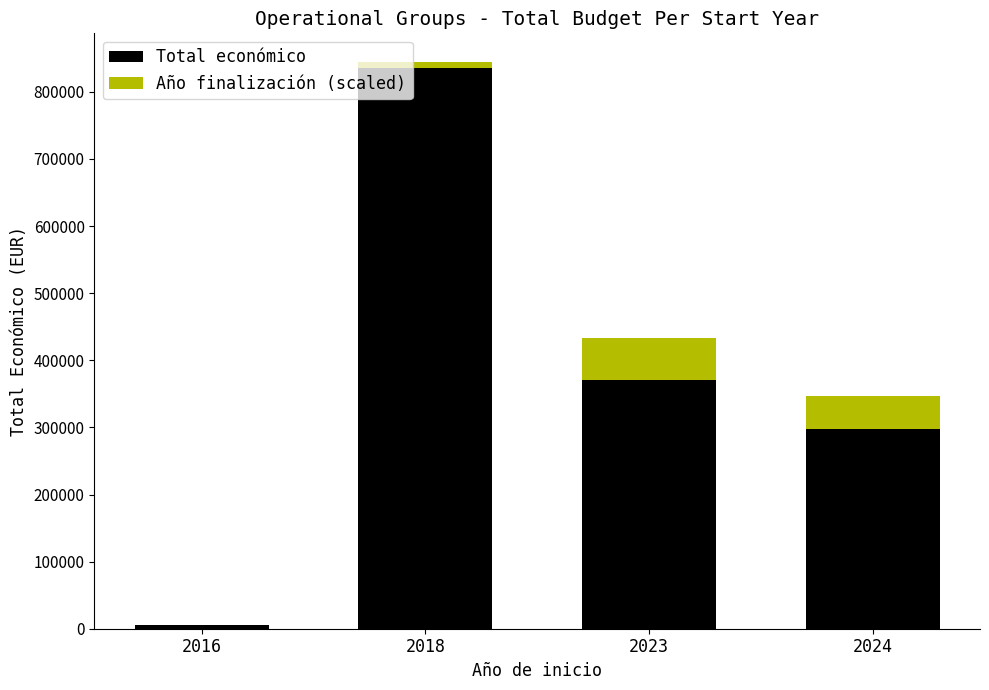

What is the sum of all Total económico values?

1508439.0